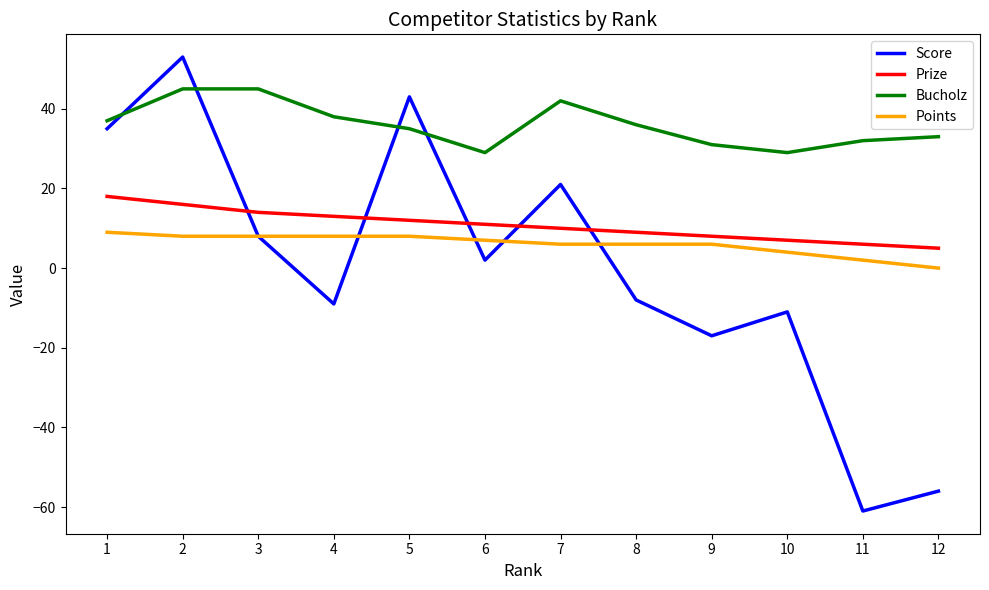

What is the sum of all Prize values?

129